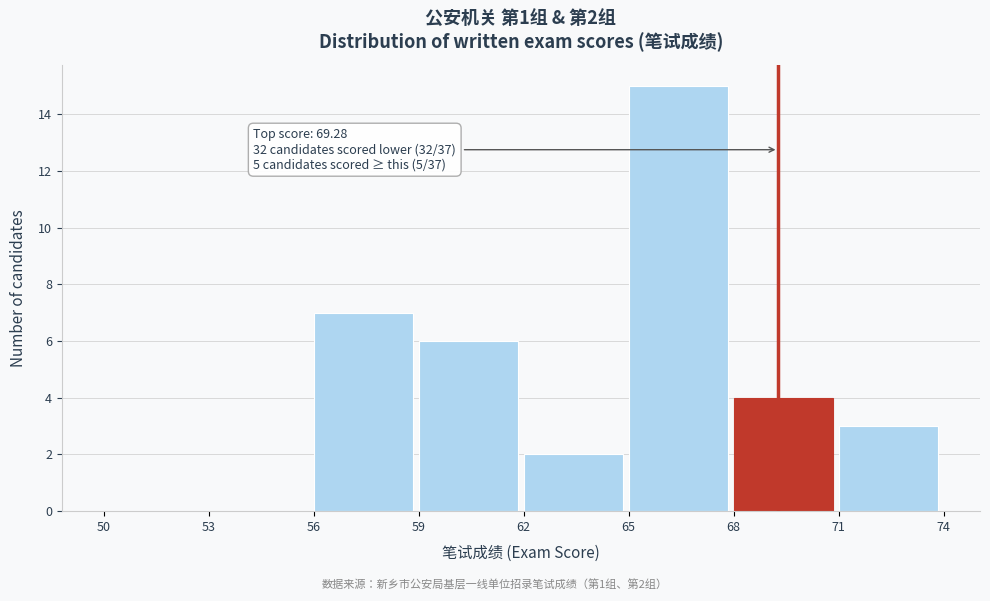

Over which range of the x-axis is the bar tallest?

65 to 68